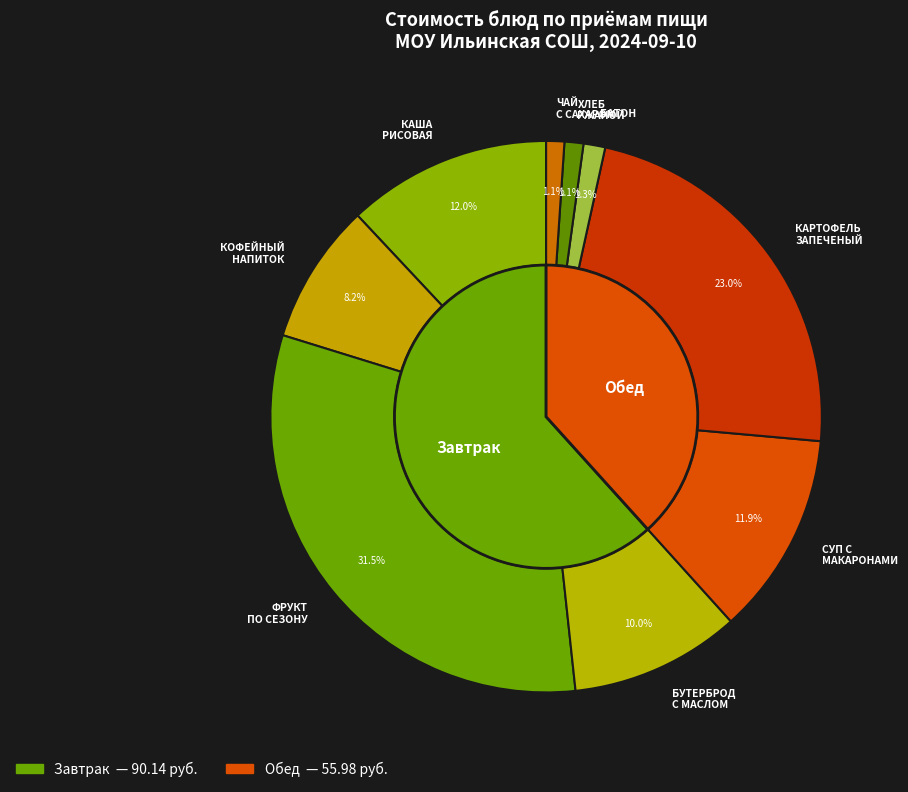

The СУП С МАКАРОННЫМИ ИЗДЕЛИЯМИ slice represents 7% of the pie. True or false?

False